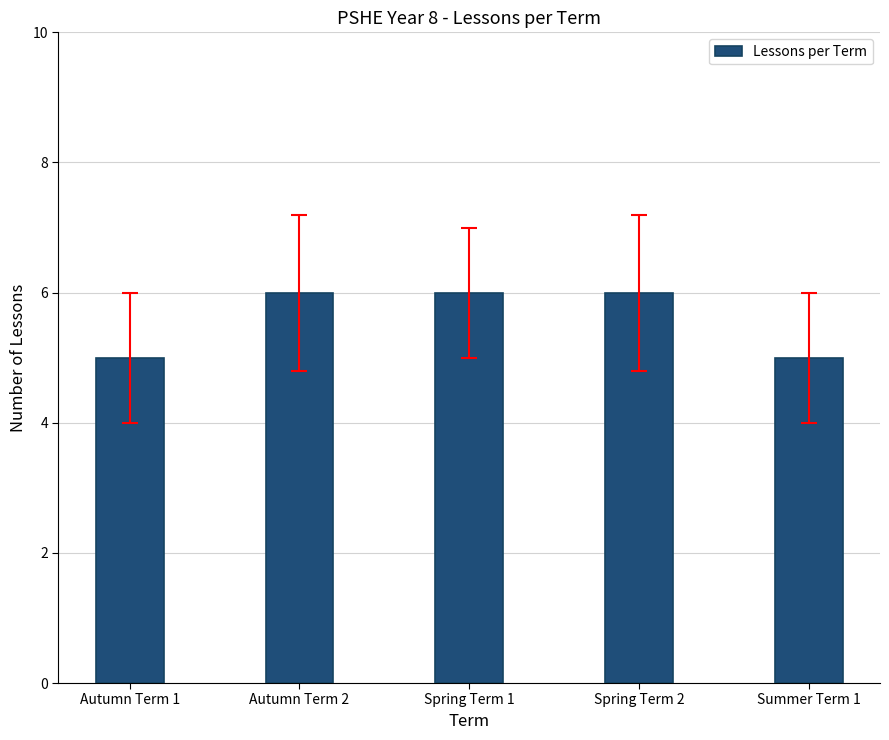

Is it true that the value at Spring Term 1 is 6?

True